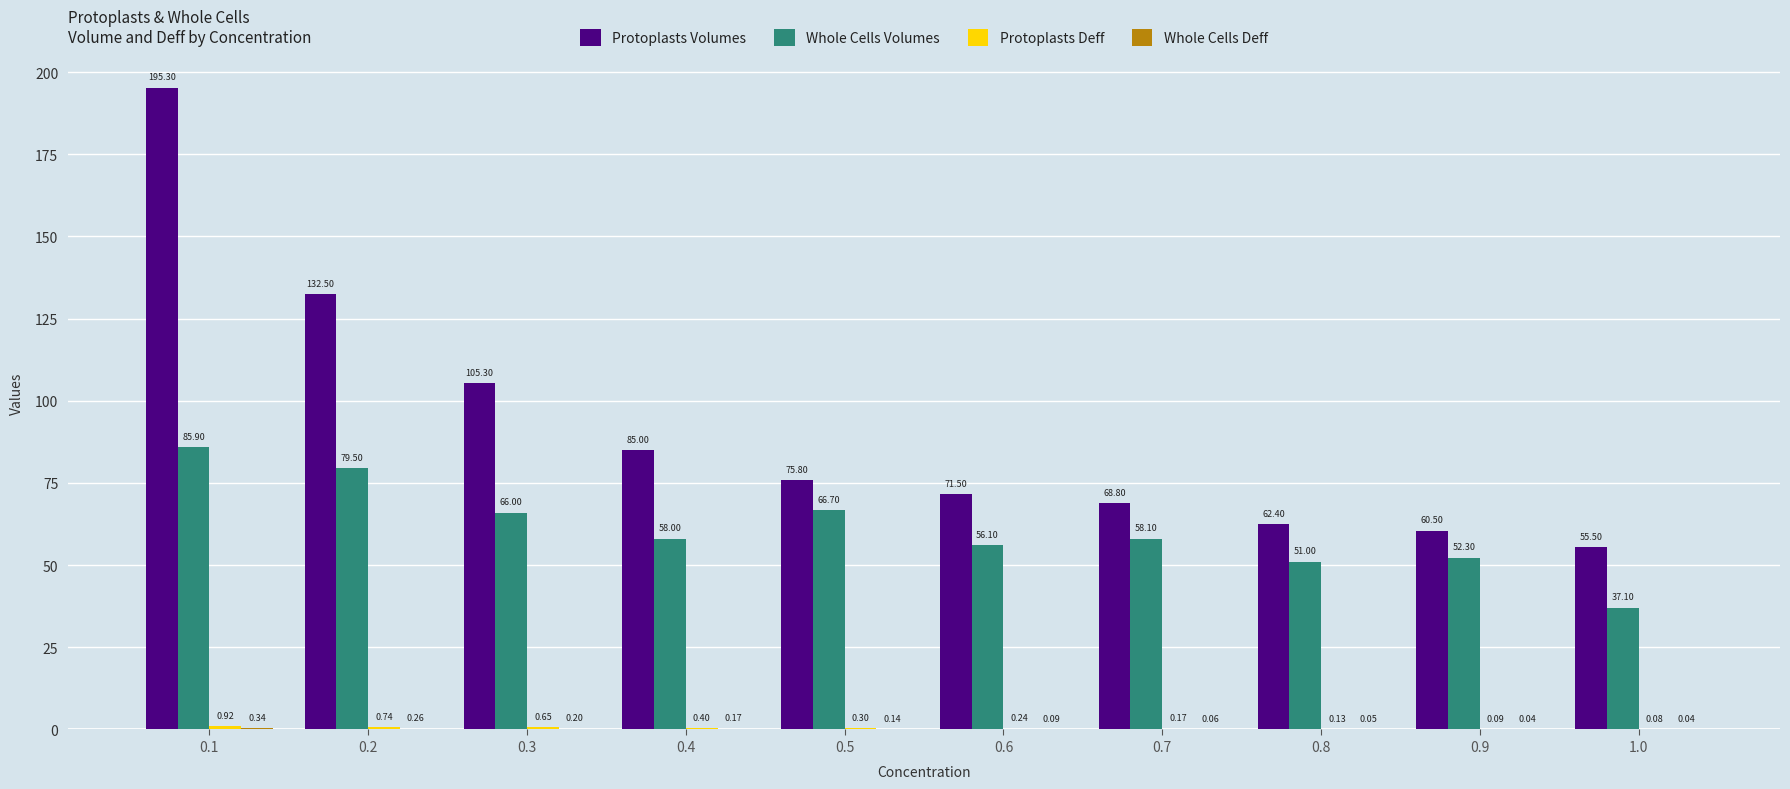

Which series changed the most between 0.2 and 0.5?

Protoplasts Volumes